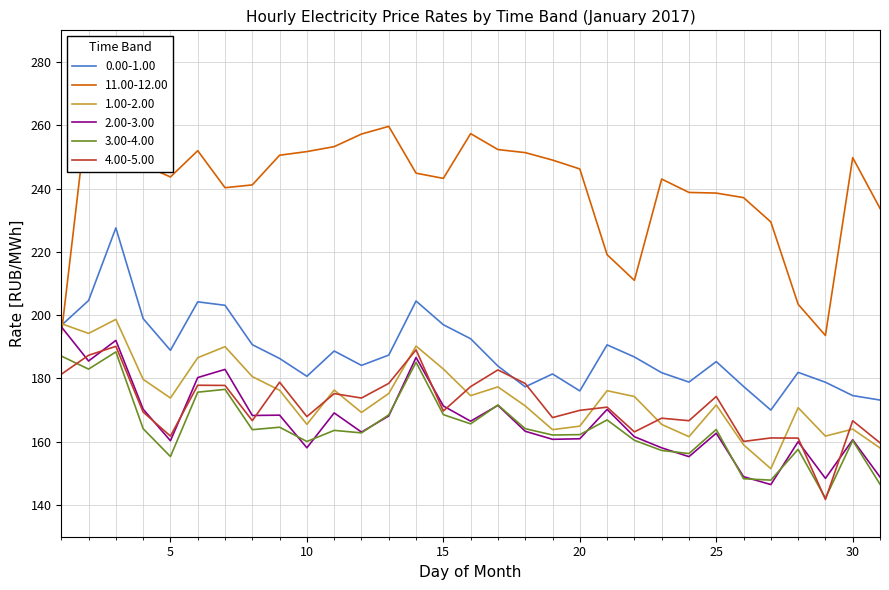

What is the sum of the 11.00-12.00 values at 21 and 22?

430.1